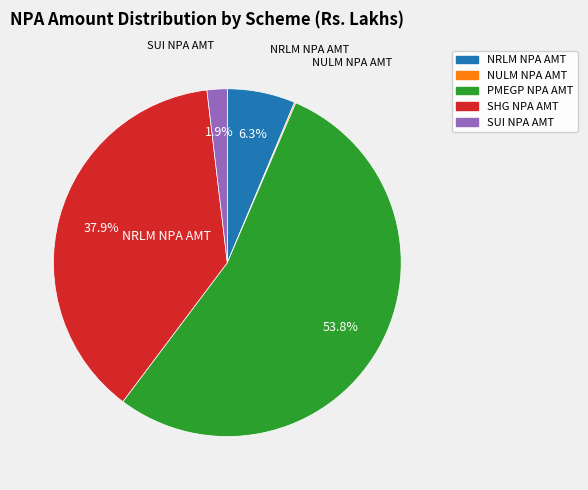

Which has a higher value, PMEGP NPA AMT or SHG NPA AMT?

PMEGP NPA AMT